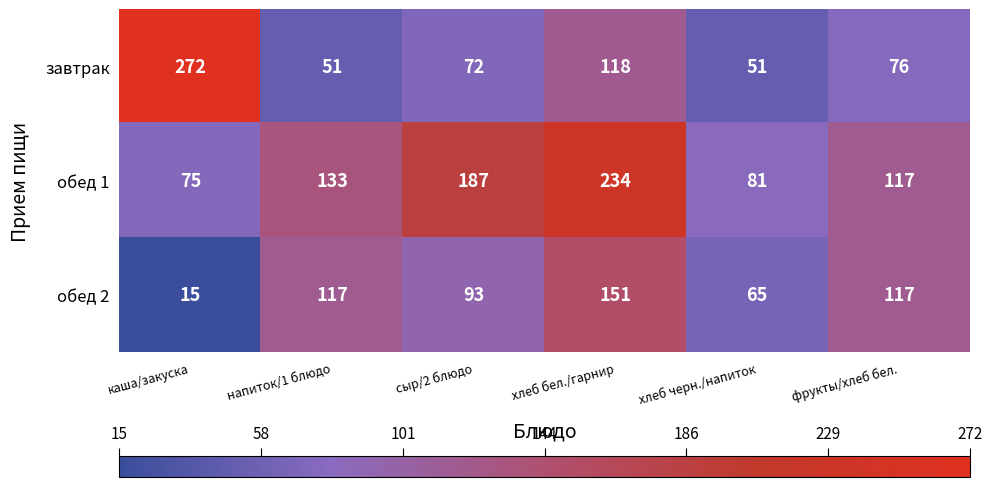

What is the average value of the обед 1 series?

138